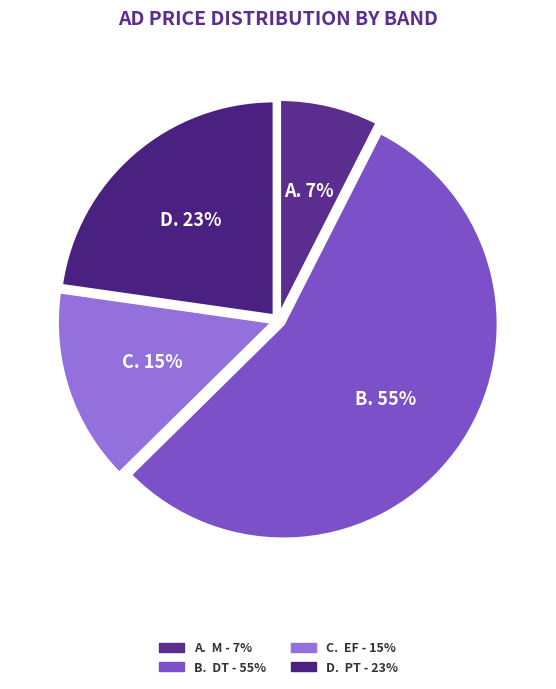

Count the number of slices in the pie.

4